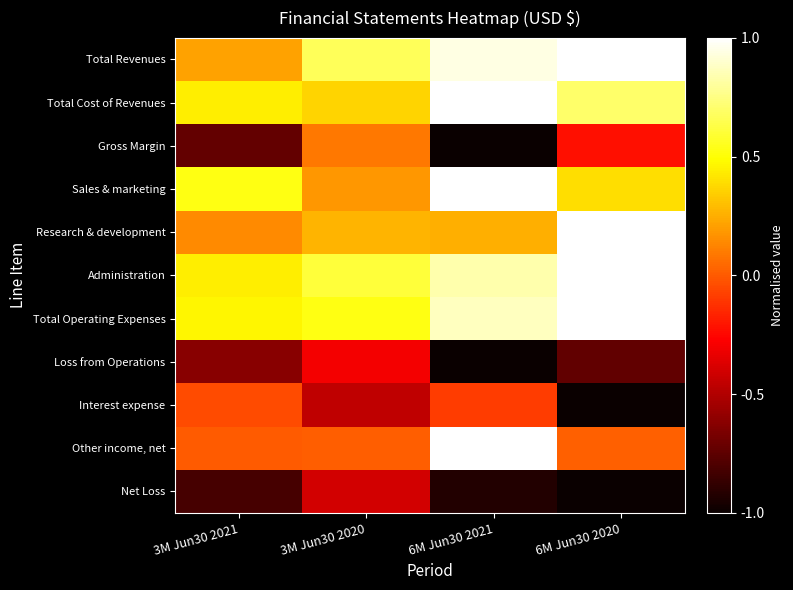

Rank the series by their maximum value, from highest to lowest.

Total Revenues, Total Cost of Revenues, Sales & marketing, Research & development, Administration, Total Operating Expenses, Other income, net, Gross Margin, Interest expense, Loss from Operations, Net Loss